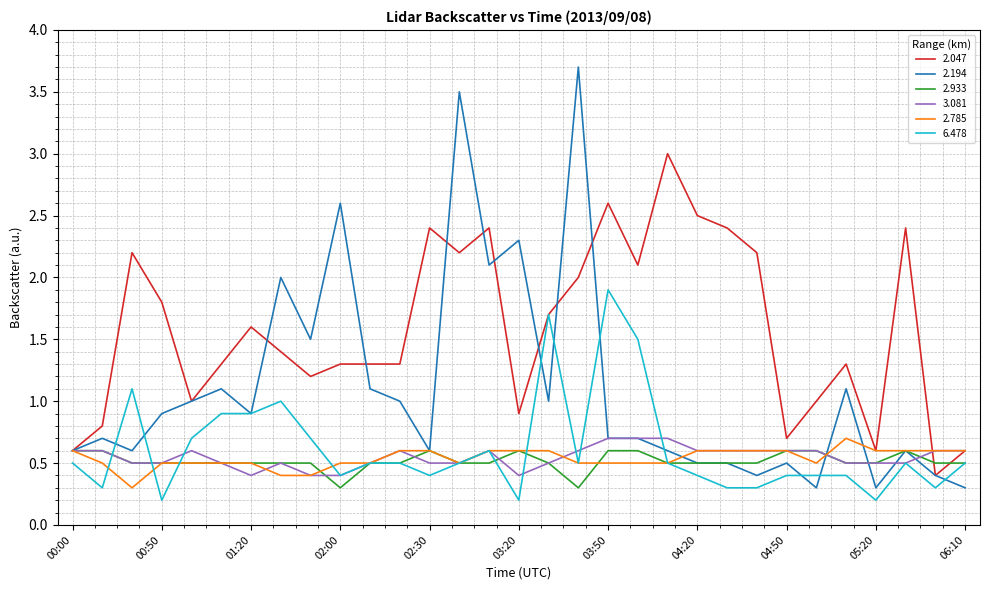

What is the highest value of the 3.081 series?

0.7